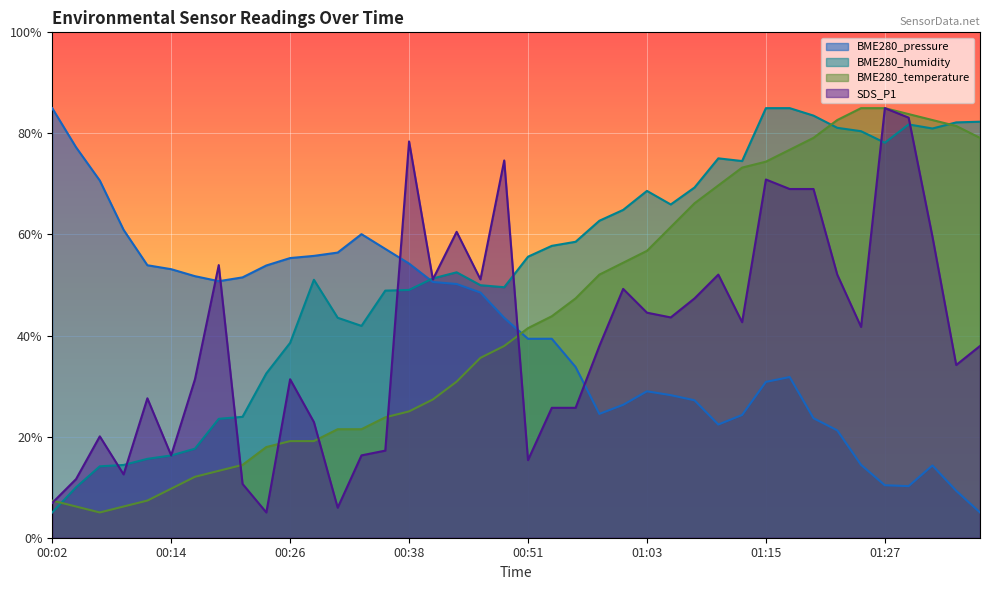

At which category does the chart reach its peak across all series?

00:02